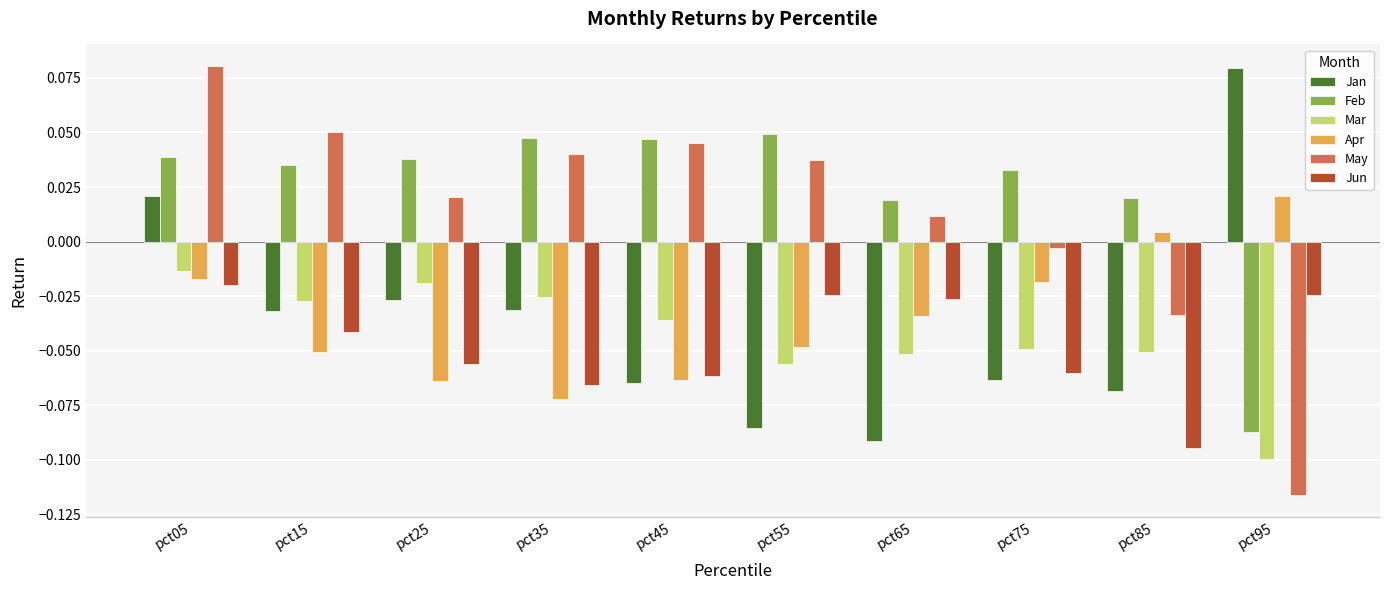

Rank the series at pct55 from lowest to highest value.

Jan, Mar, Apr, Jun, May, Feb